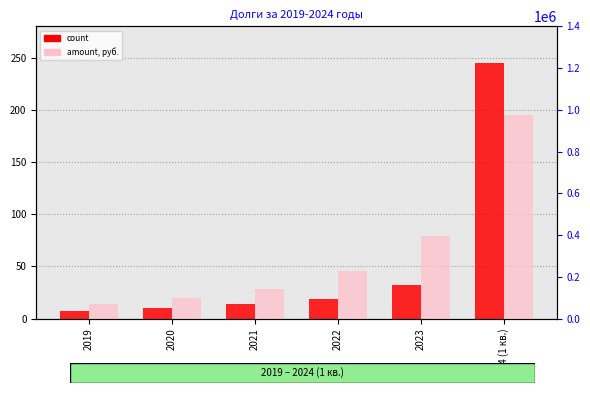

Which series changed the most between 2020 and 2023?

amount (руб.)